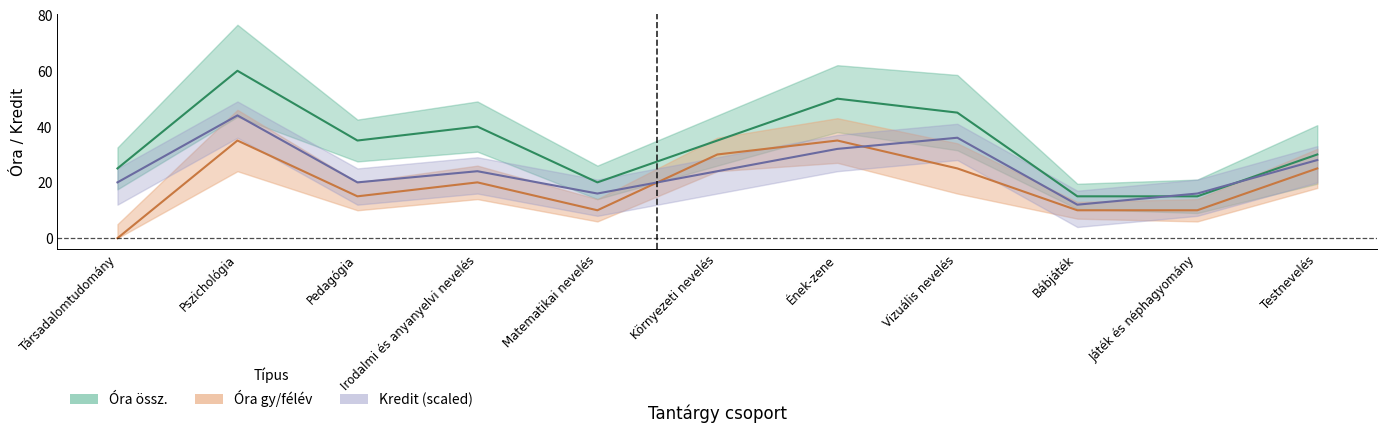

True or false: Óra össz. and Óra gy/félév cross at least once.

False